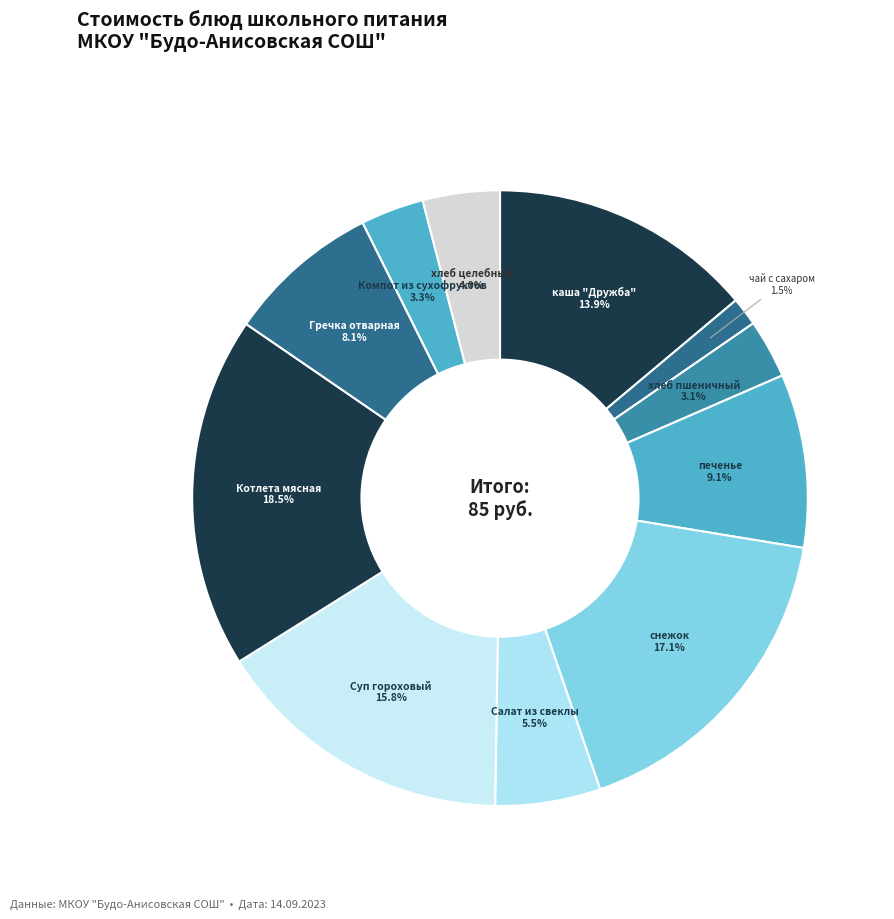

How many segments does this pie chart have?

11